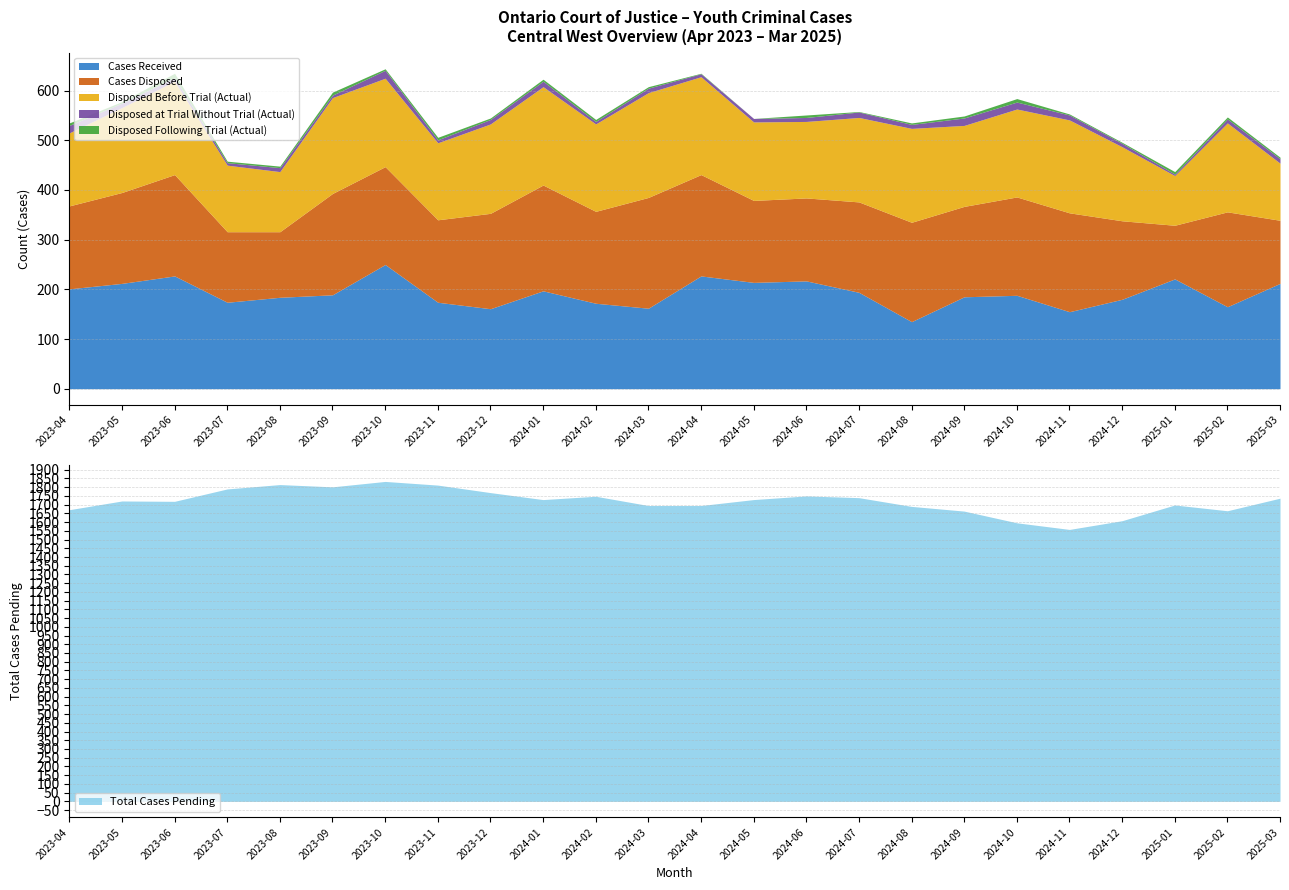

Count the number of data series in this chart.

6